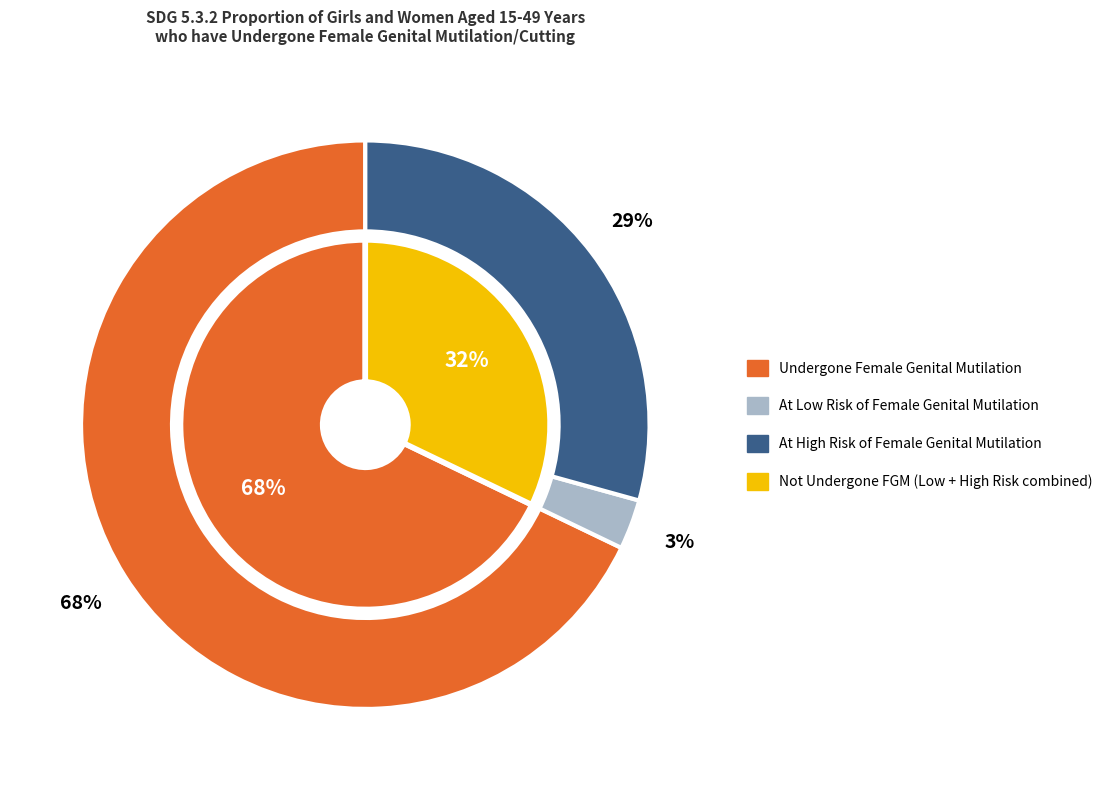

What percentage do At High Risk of Female Genital Mutilation and At Low Risk of Female Genital Mutilation together represent?

32.1%